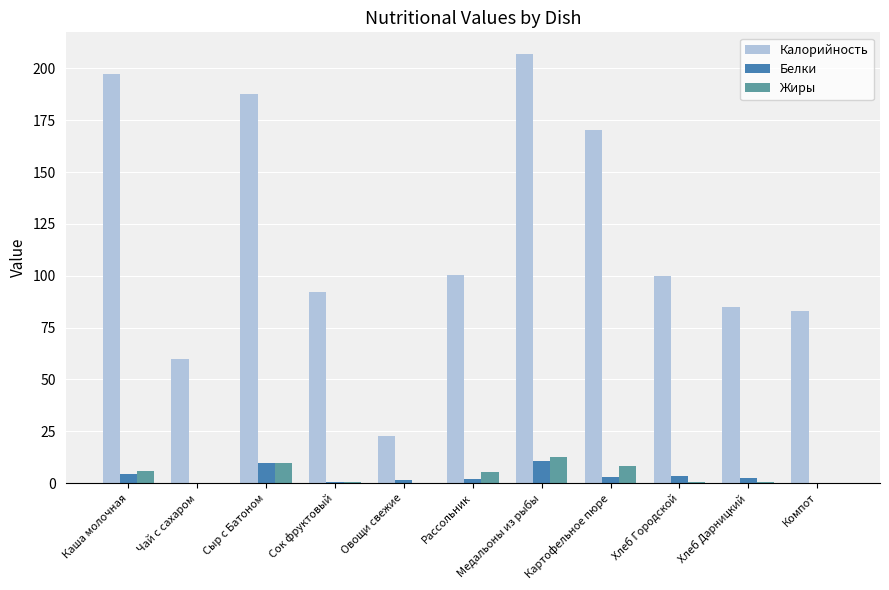

Where is Калорийность nearest to the value 114?

Рассольник